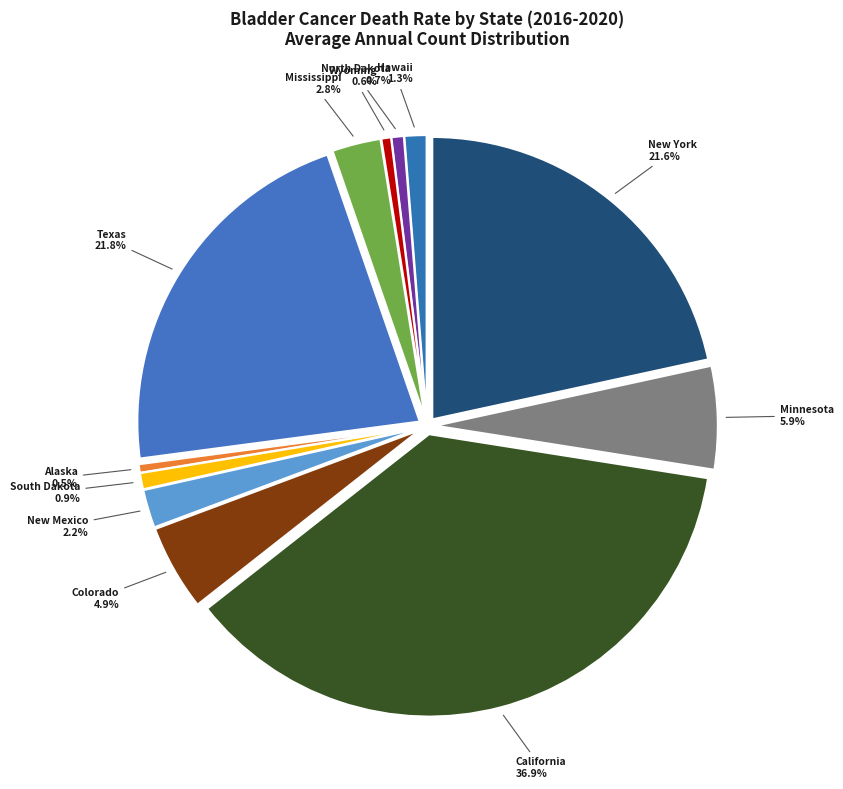

How many slices are in this pie chart?

12